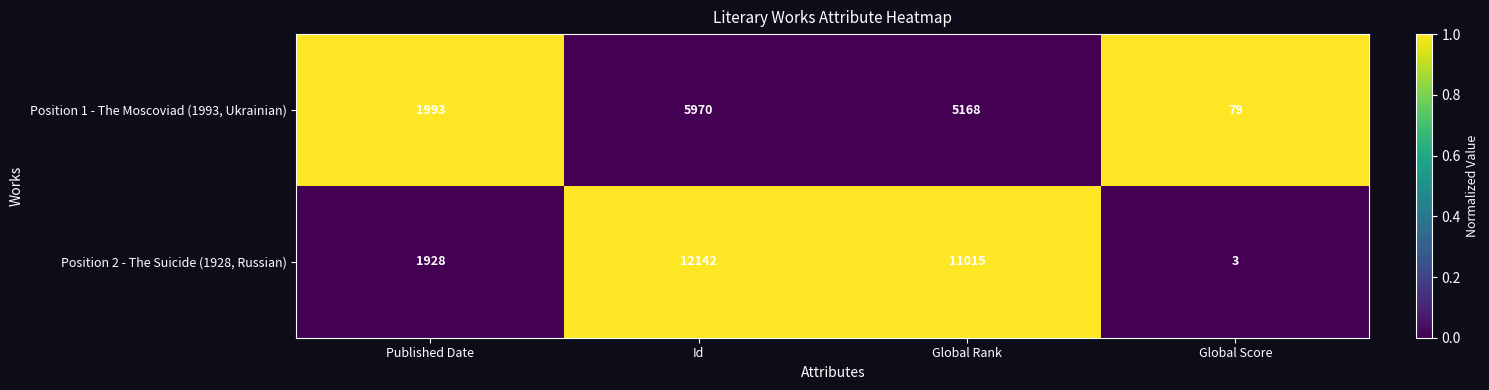

Is it true that Position 2 - The Suicide (1928, Russian) equals 19794 at Id?

False